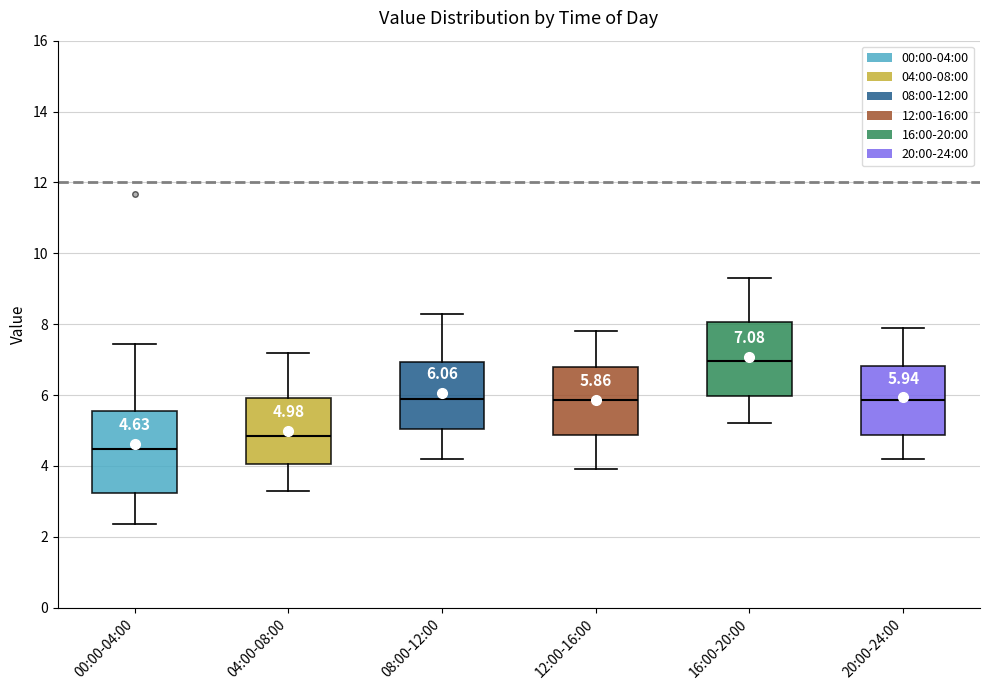

Which box has the highest median line?

16:00-20:00